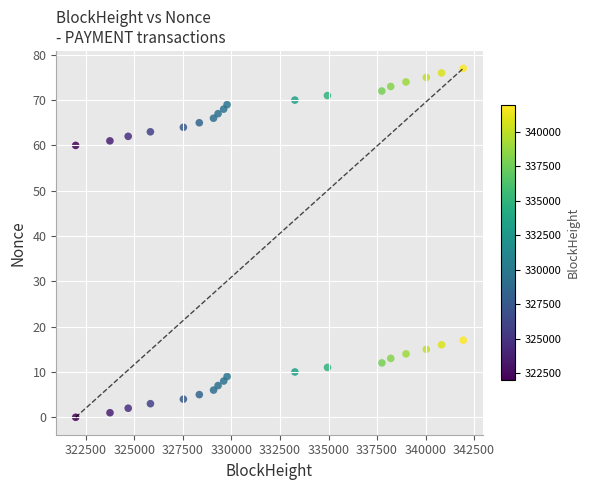

What Y value in the scatter plot is closest to 38?

17